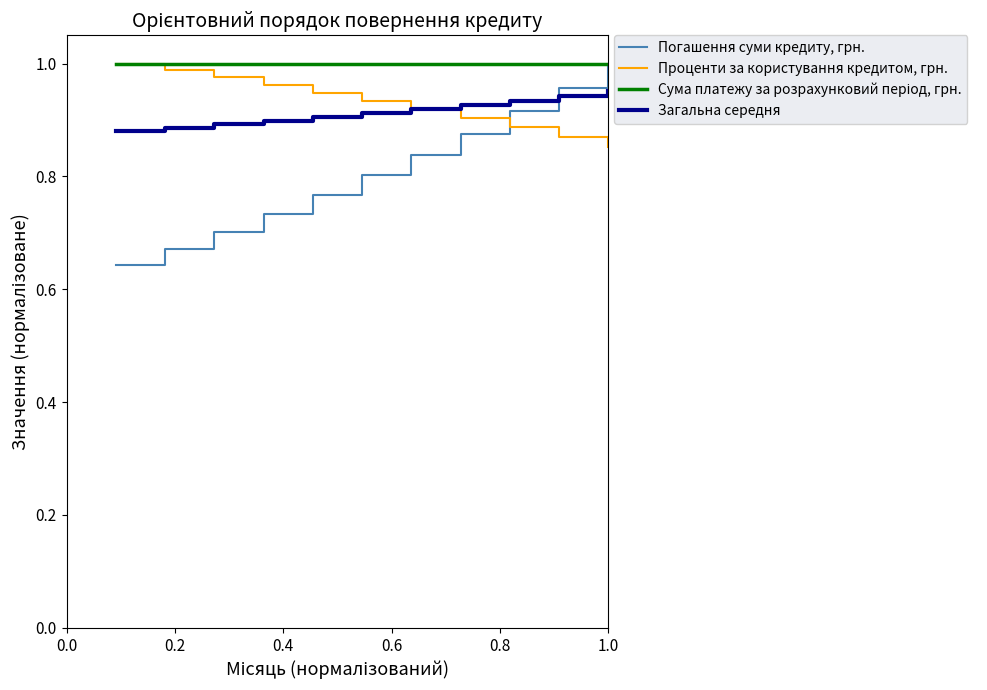

Which series has the widest spread of values?

Погашення суми кредиту, грн.